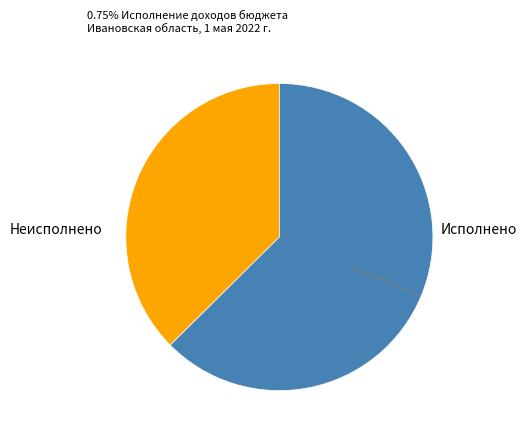

Rank the categories by value from lowest to highest.

Неисполнено, Исполнено